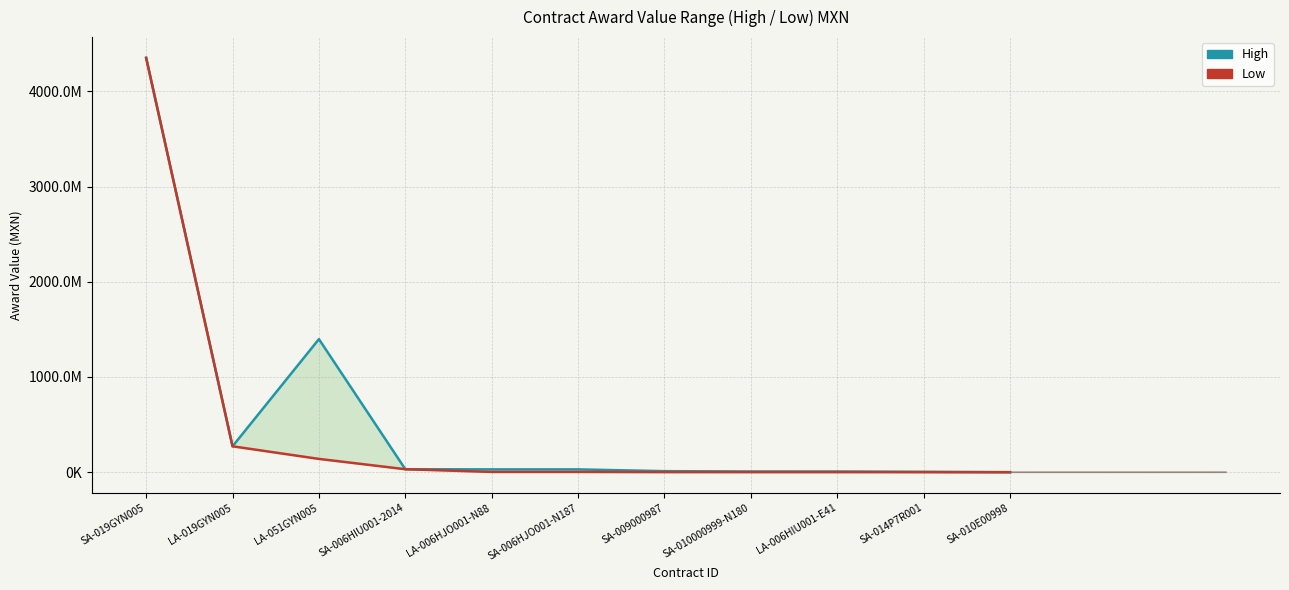

What is the difference between the High values at LA-006HIU001-E41 and SA-010000999-N180?

180511.2